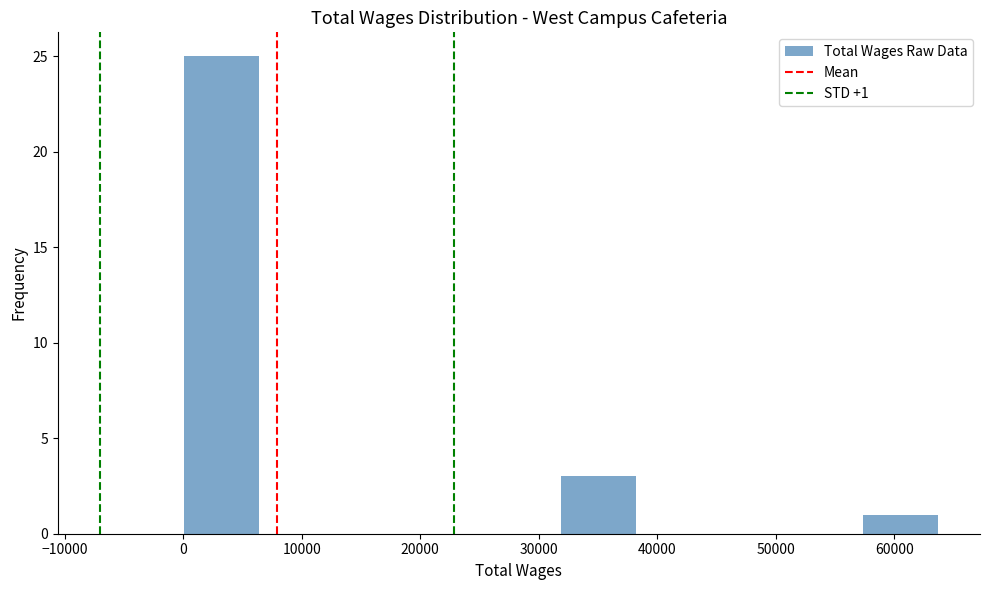

Which range on the x-axis has the tallest bar?

0 to 6000